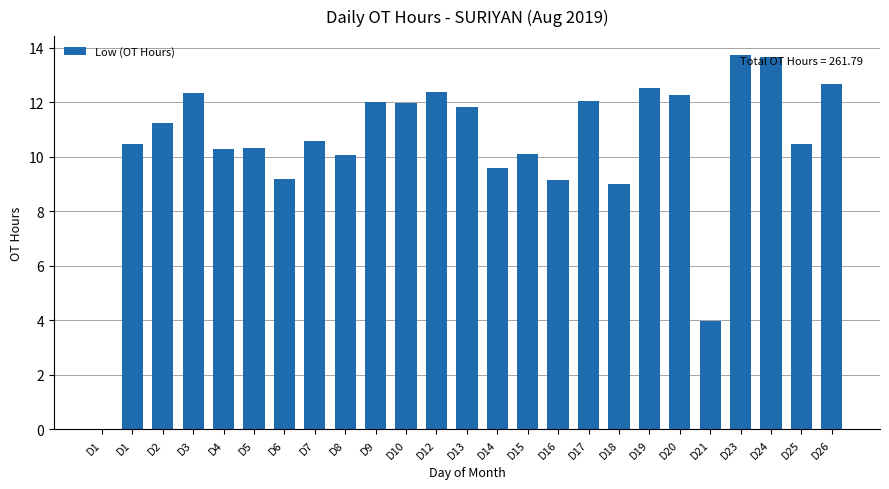

The chart shows a value of 2.8 at D4. True or false?

False